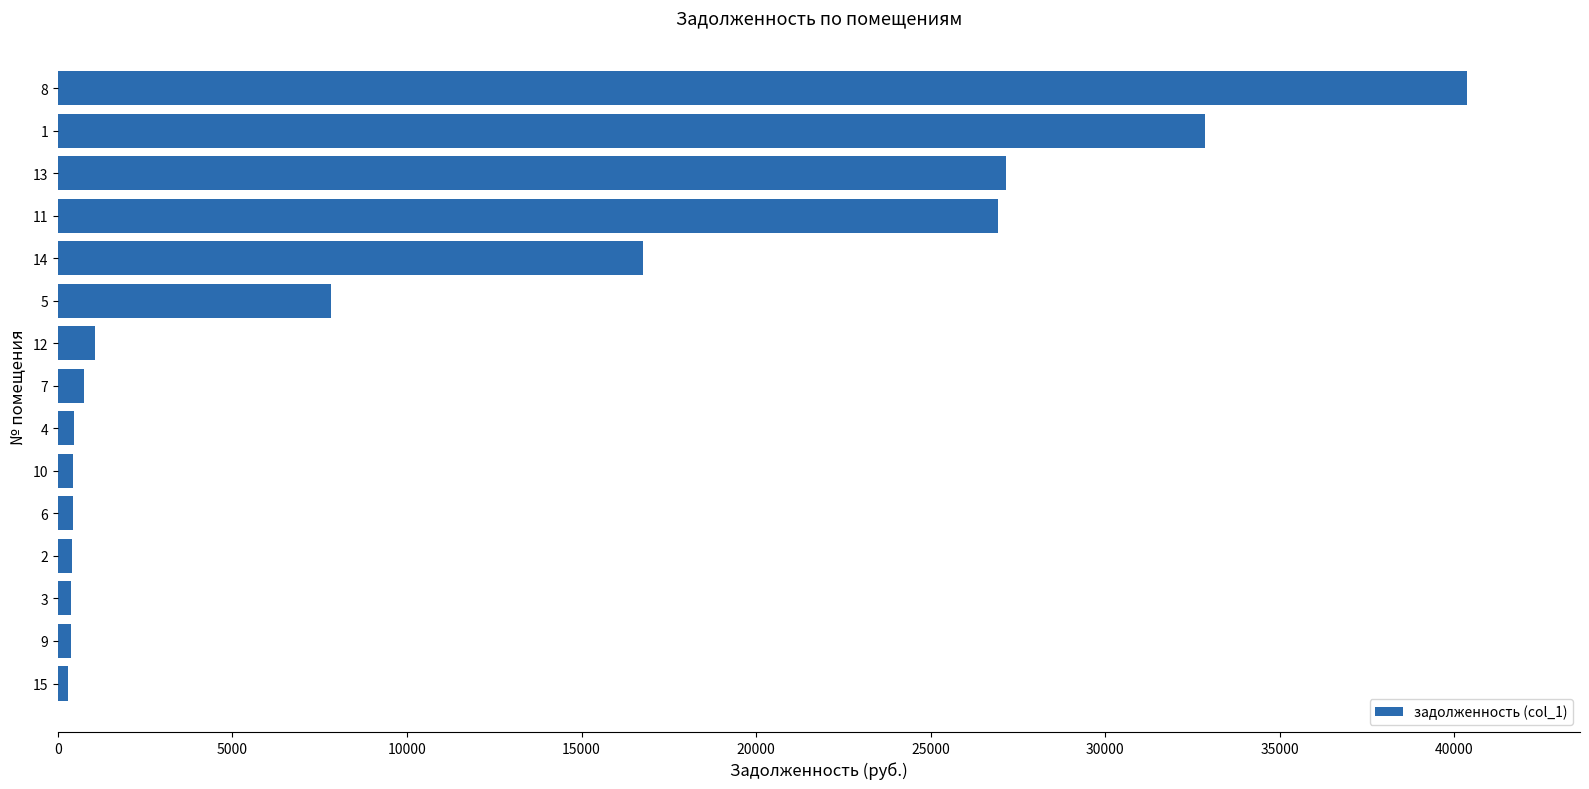

What is the greatest value displayed?

40366.7